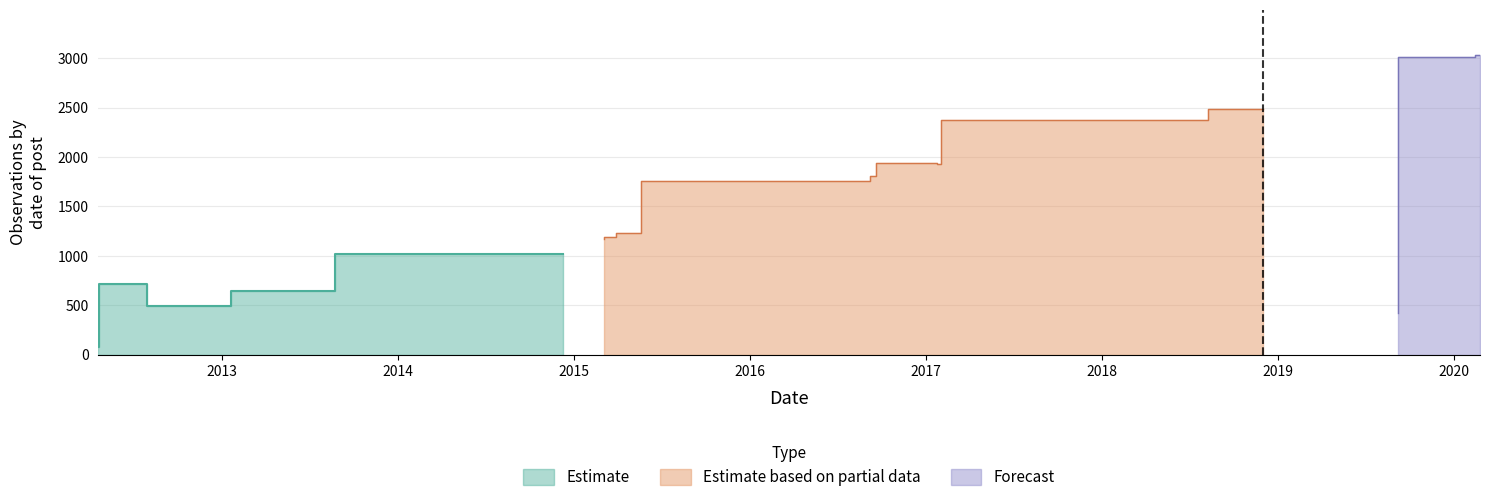

Is it true that Estimate equals 2358 at 2016-09-19?

False